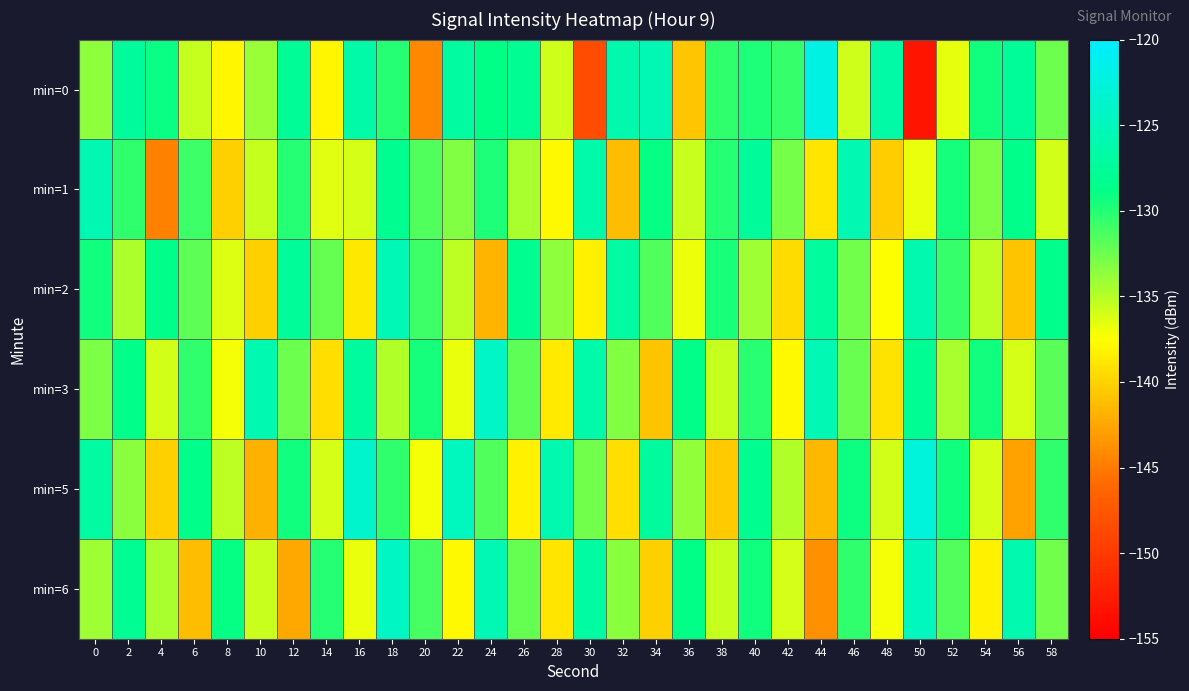

How many data points does each series have?

30